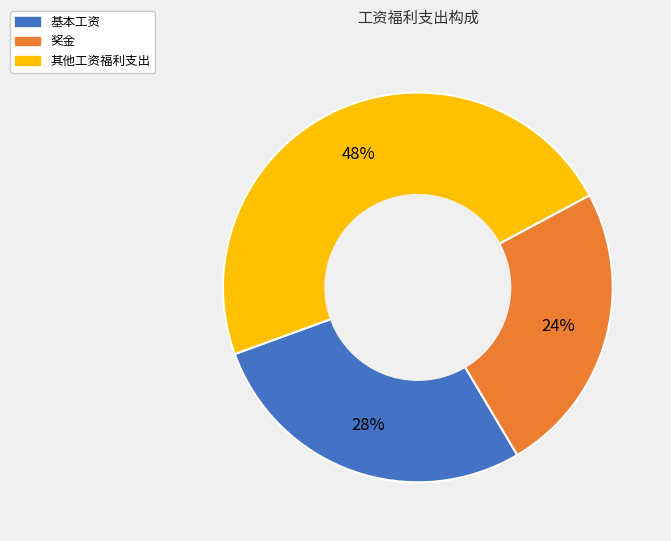

To the nearest percent, what is the average slice percentage?

33%